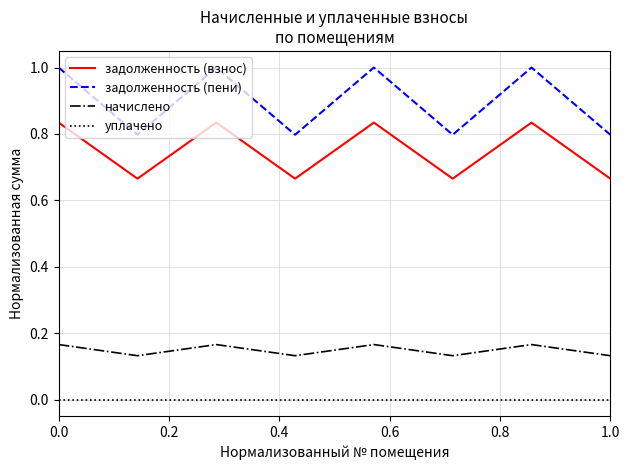

Which series has the widest spread of values?

задолженность (пени)